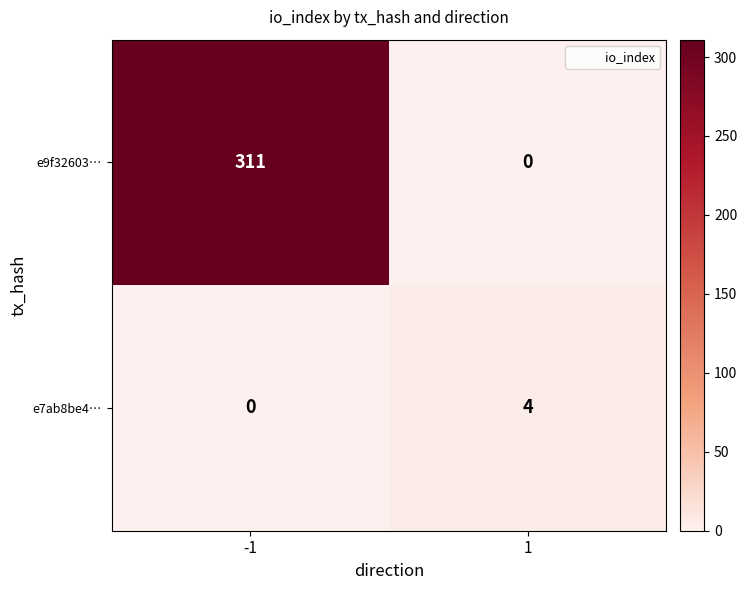

What is the maximum value shown in the chart?

311